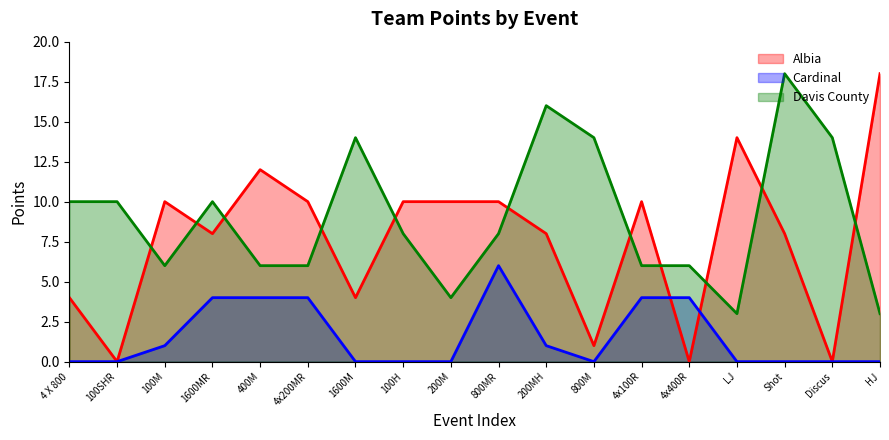

Which has a higher value, 4 X 800 or Discus?

4 X 800